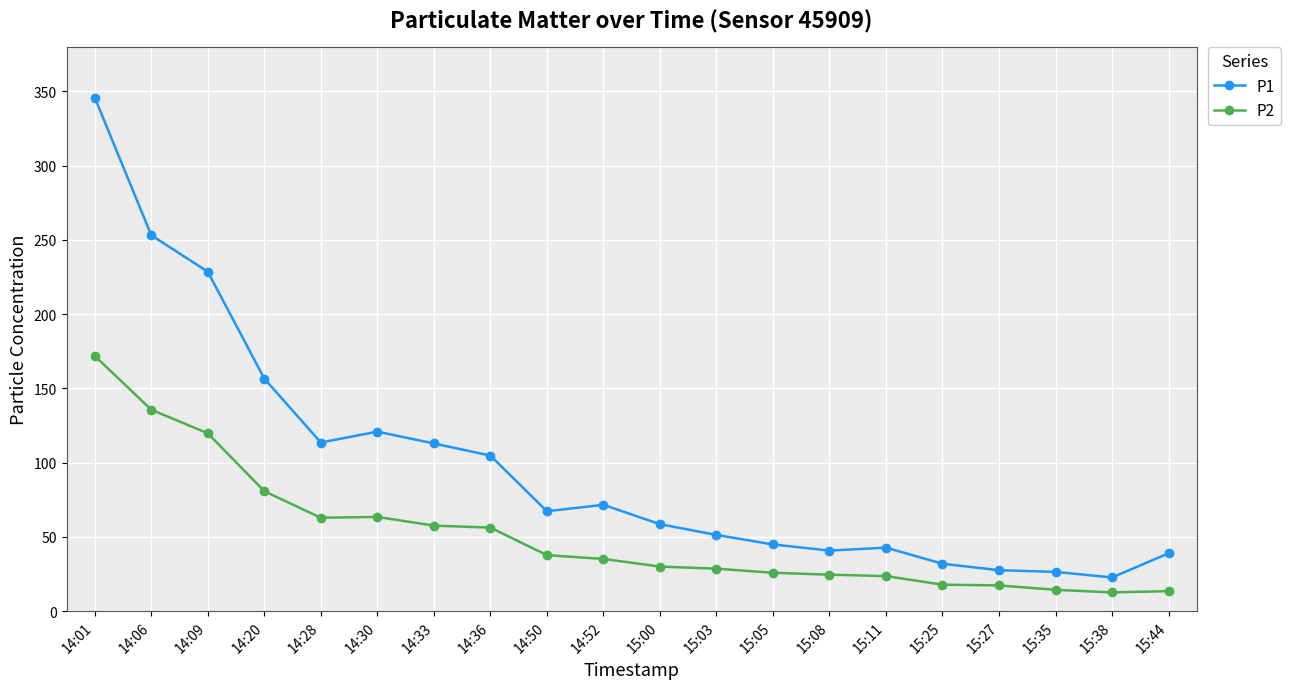

True or false: P1 and P2 intersect in this chart.

False